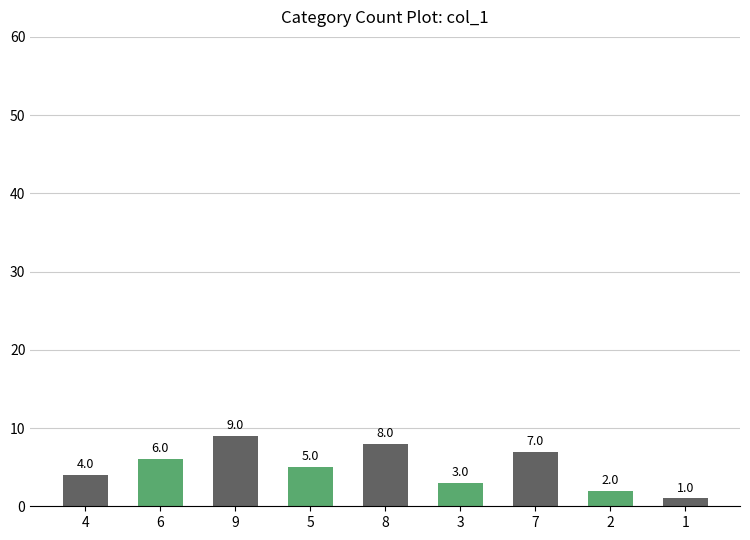

Are the bars grouped side by side (vs. stacked)?

No